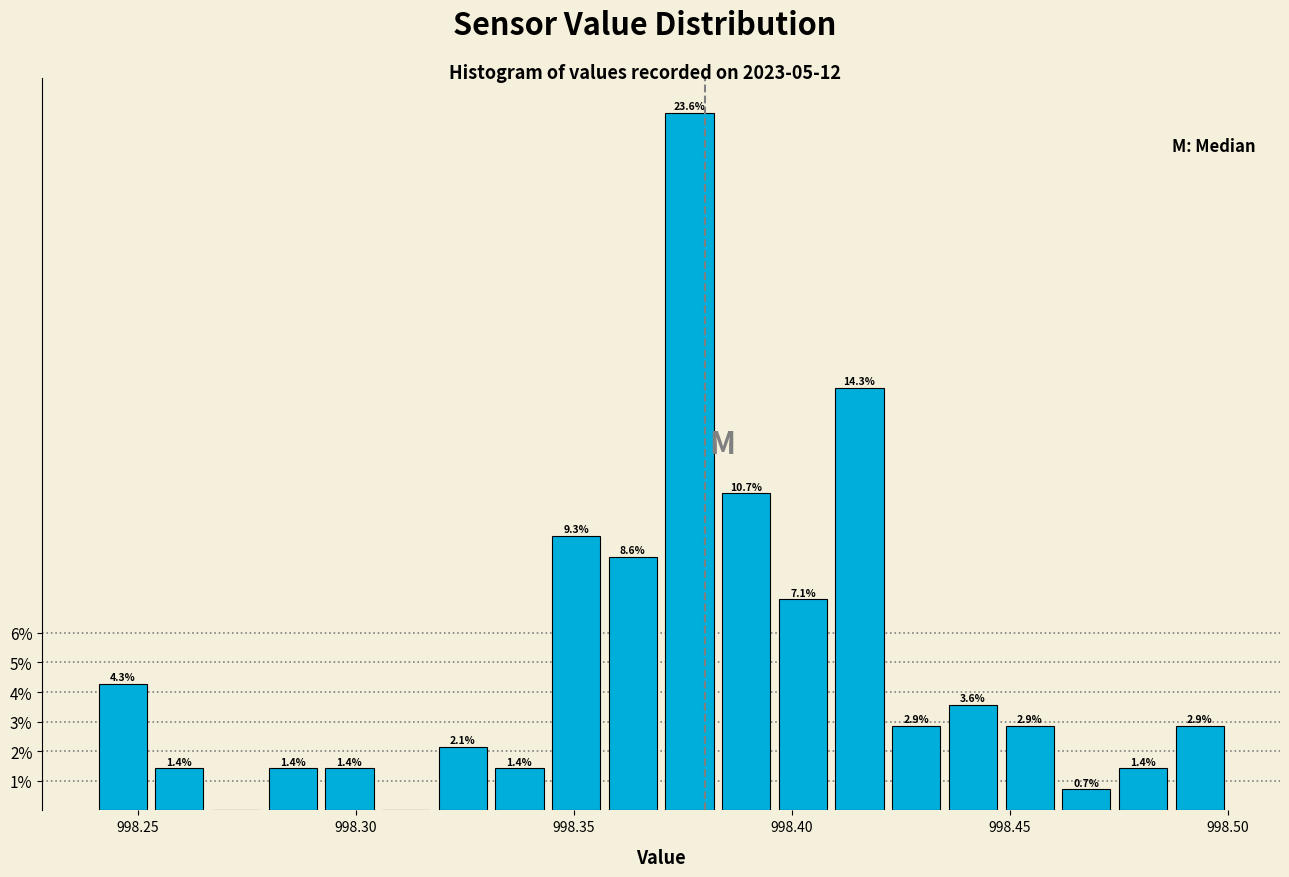

Read against the x-axis, roughly where is the centre of the tallest bar?

998.375